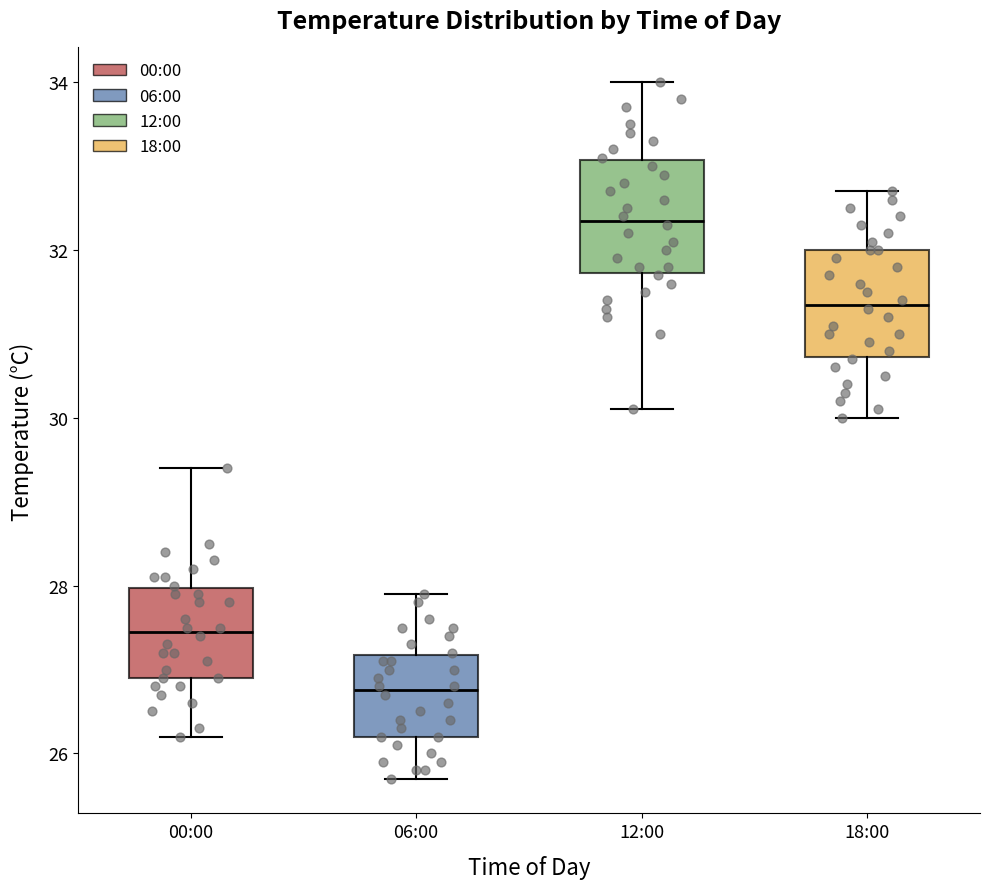

Reading left to right, read every box against the y-axis: the position of its median line, the range the box covers, and the ends of its whiskers. The values are not printed on the chart, so give them approximately, as read against the axis.

00:00: median 27.4, box 27.0 to 28.0, whiskers 26.2 to 29.4
06:00: median 26.8, box 26.2 to 27.2, whiskers 25.8 to 28.0
12:00: median 32.4, box 31.8 to 33.0, whiskers 30.2 to 34.0
18:00: median 31.4, box 30.8 to 32.0, whiskers 30.0 to 32.8